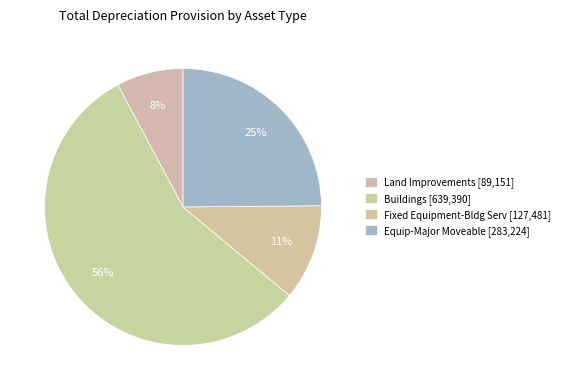

What percentage is the Buildings slice, to the nearest percent?

56%